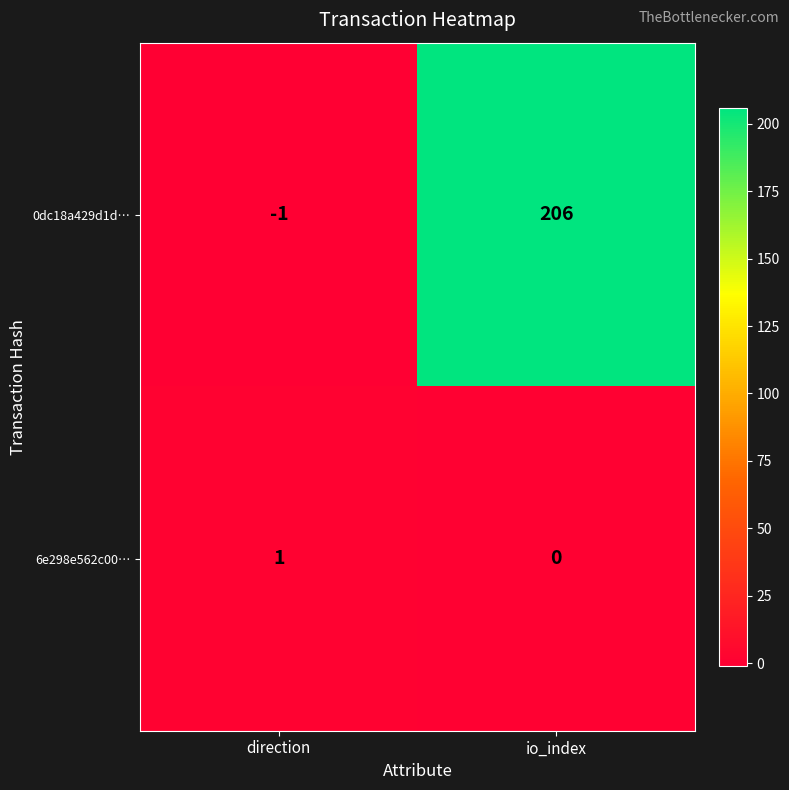

Which category has the highest value in the 0dc18a429d1d… series?

io_index